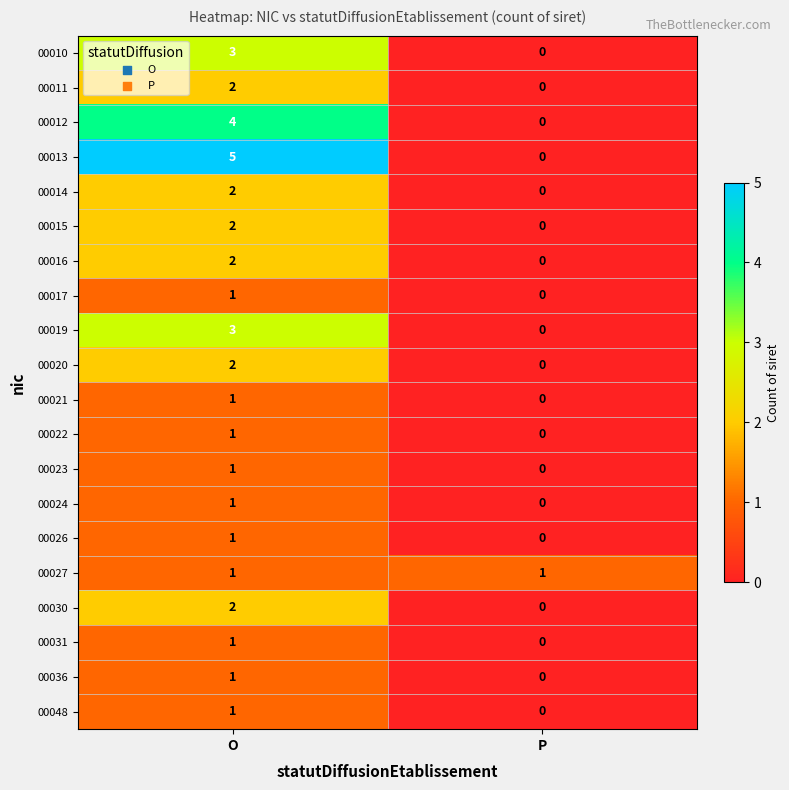

The 00030 series shows 2 at O. True or false?

True